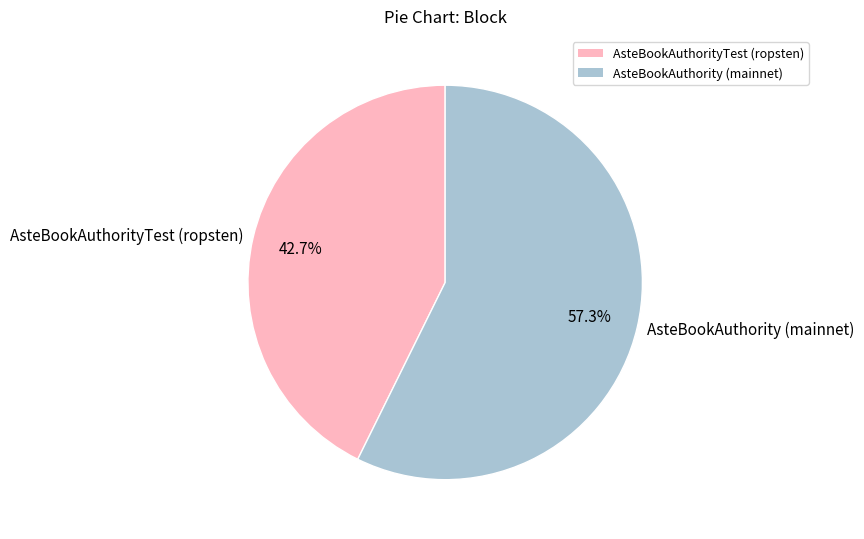

Does any single category account for the majority?

Yes